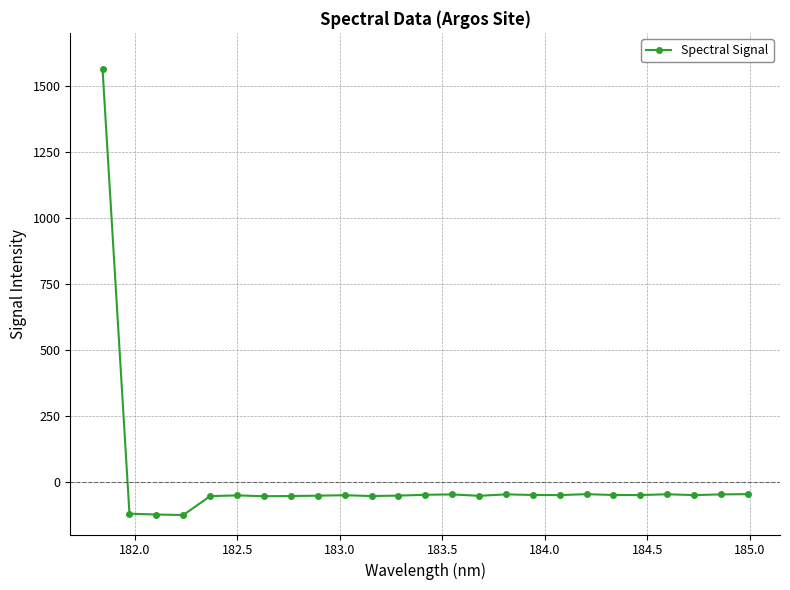

What is the difference between the second highest and second lowest values?

77.2